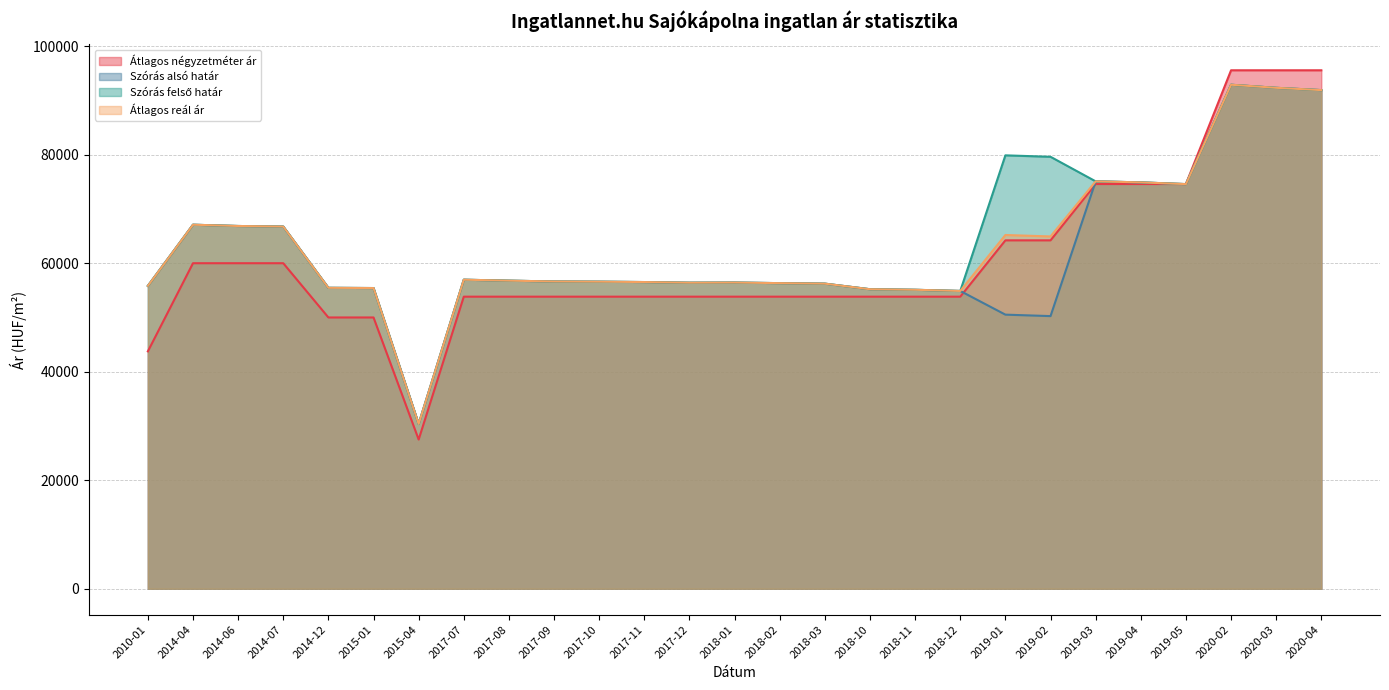

Rank the categories by Szórás felső határ value from lowest to highest.

2015-04, 2018-12, 2018-11, 2018-10, 2015-01, 2014-12, 2010-01, 2018-03, 2018-02, 2017-12, 2018-01, 2017-11, 2017-10, 2017-09, 2017-08, 2017-07, 2014-07, 2014-06, 2014-04, 2019-05, 2019-04, 2019-03, 2019-02, 2019-01, 2020-04, 2020-03, 2020-02